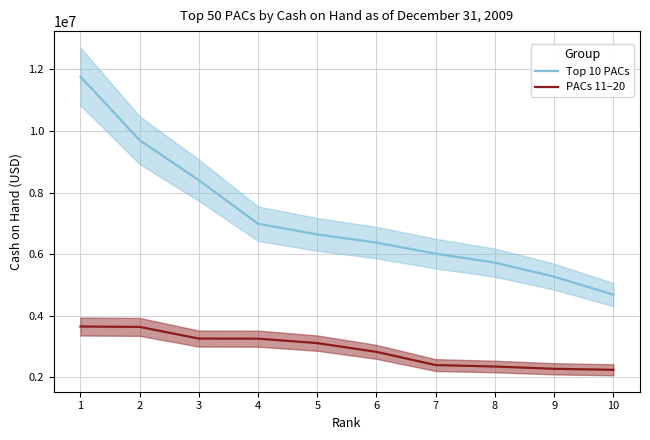

The PACs 11–20 series shows 522127.3 at 10. True or false?

False